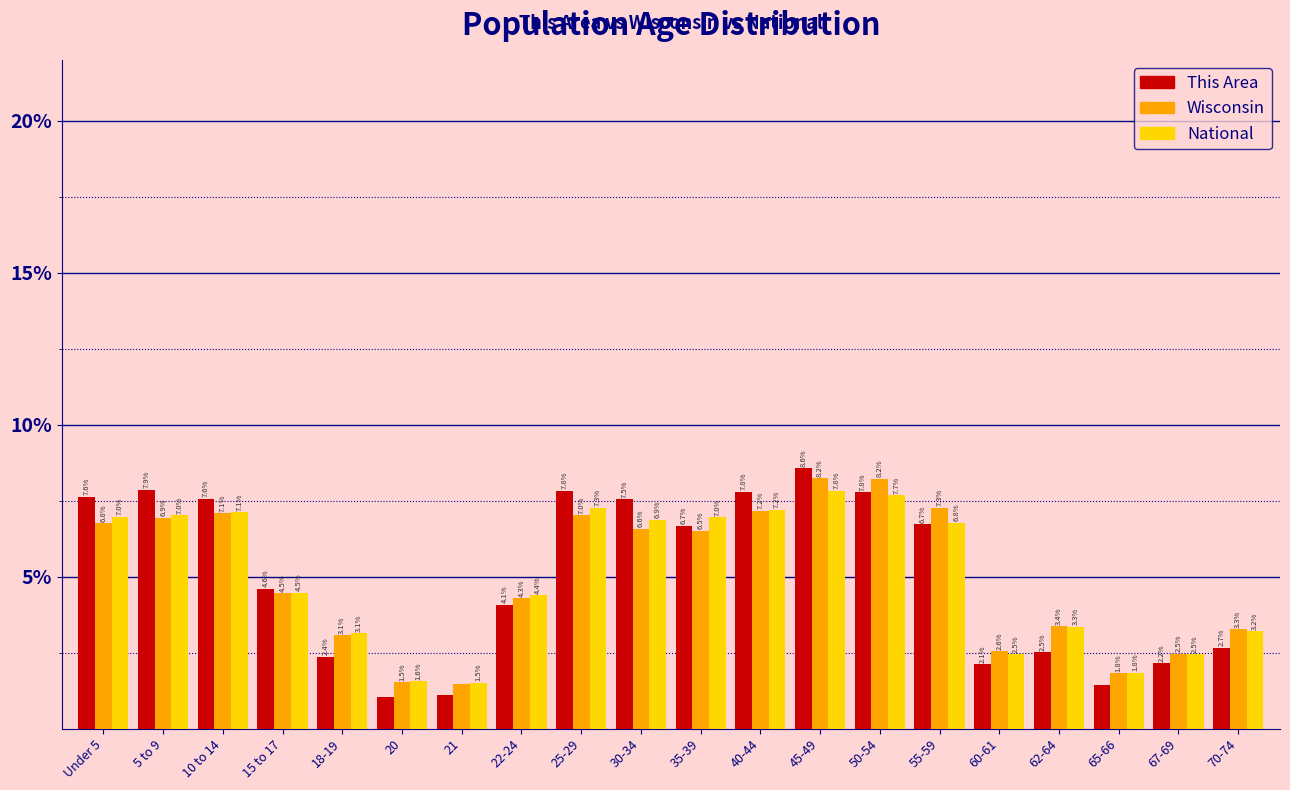

What is the sum of the National values at 5 to 9 and 35-39?

14.0